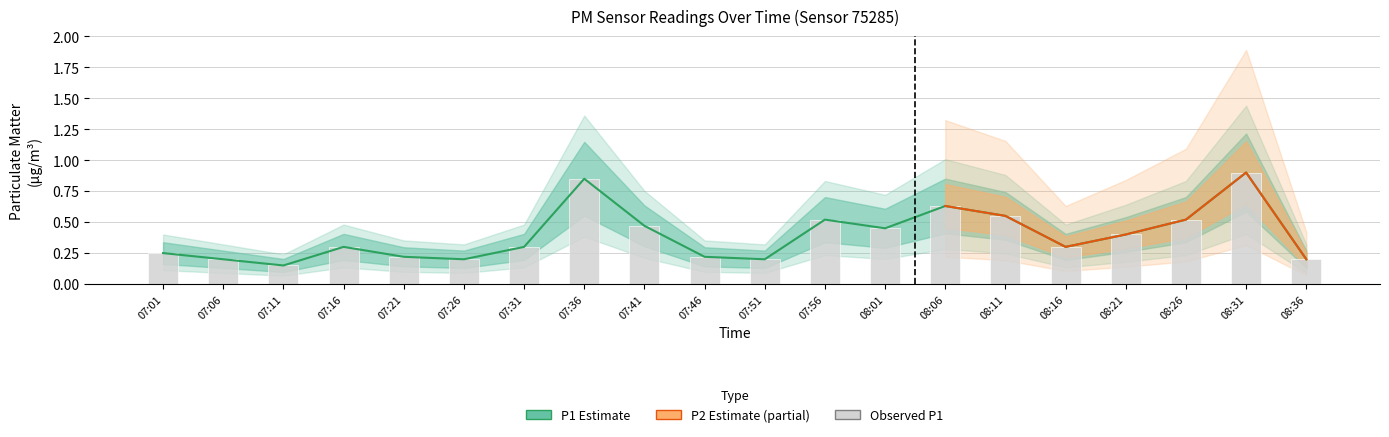

What position from the right is 07:21?

16